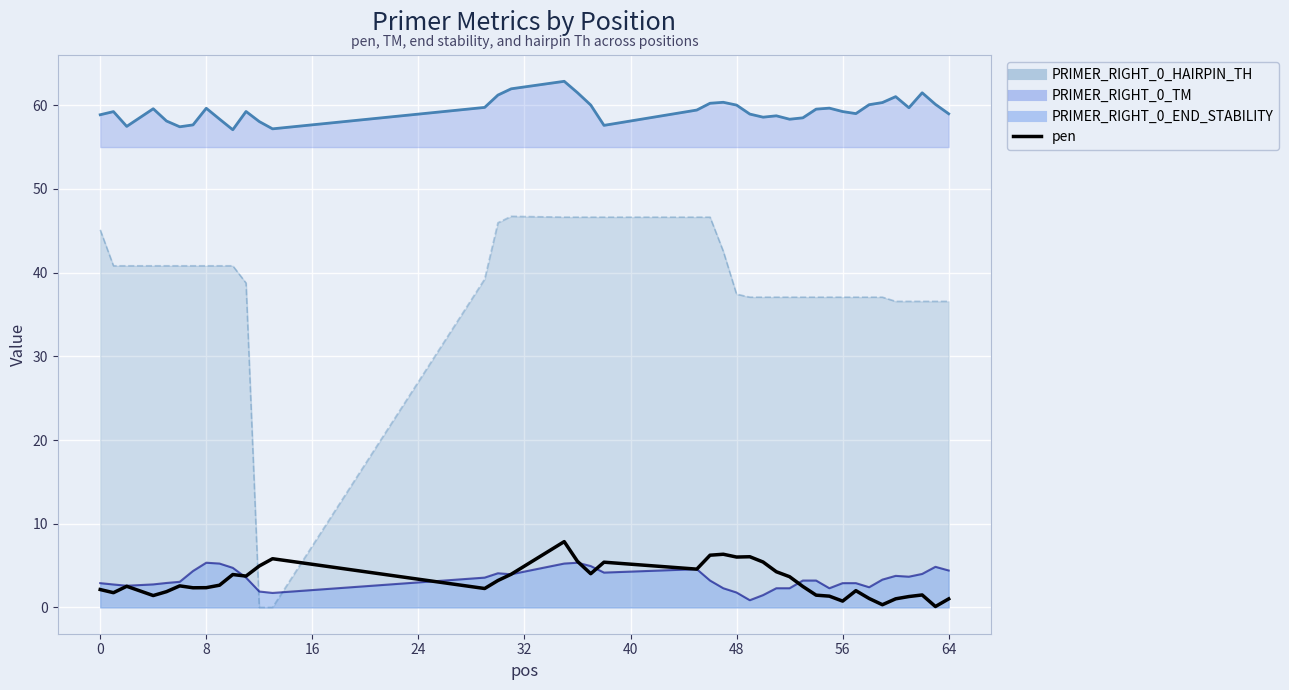

What is the difference between the maximum and minimum values?

7.8